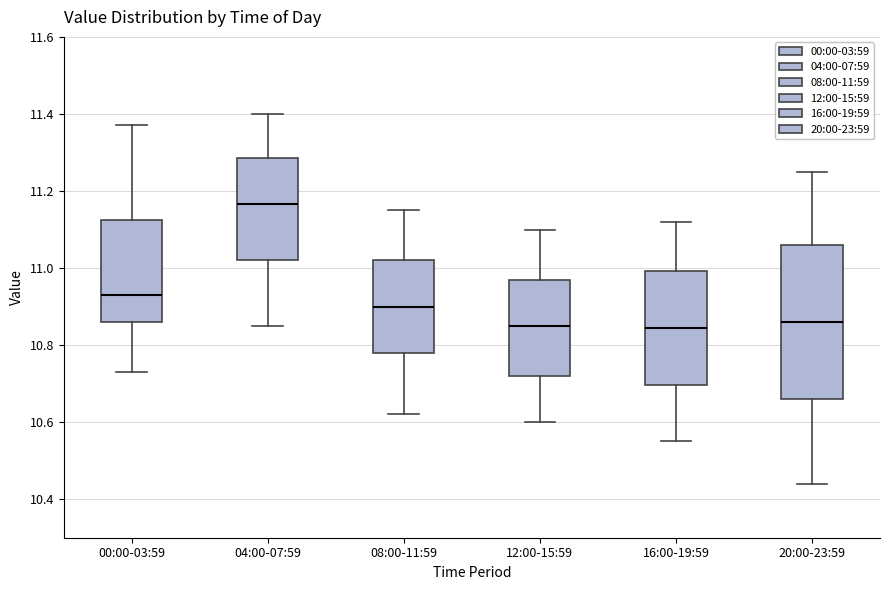

Where is the lower edge of the box for 16:00-19:59 on the y-axis? The values are not printed on the chart, so give them approximately, as read against the axis.

10.70